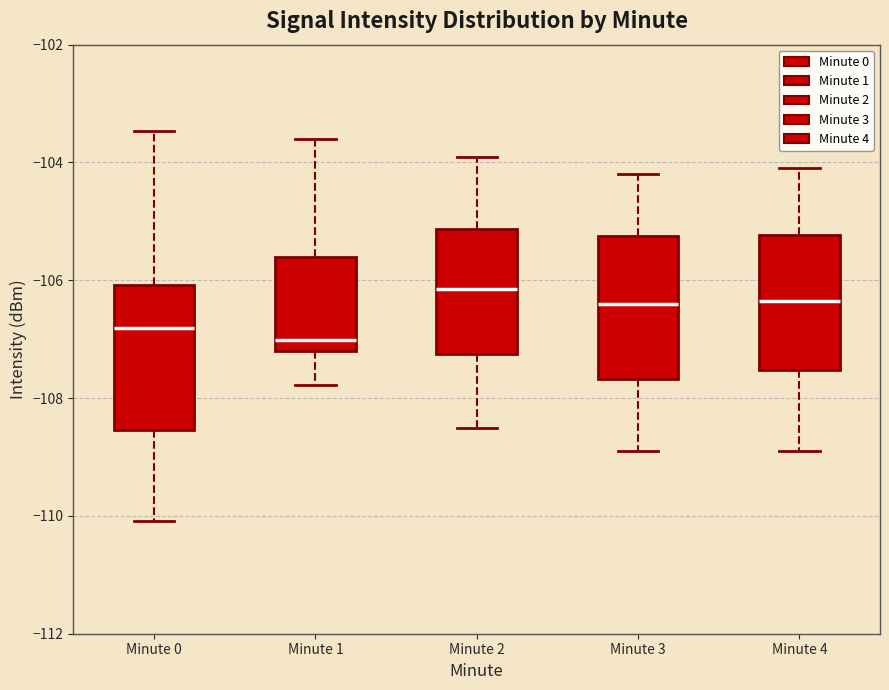

Where does the upper whisker of the box for Minute 1 end on the y-axis? The values are not printed on the chart, so give them approximately, as read against the axis.

-103.6